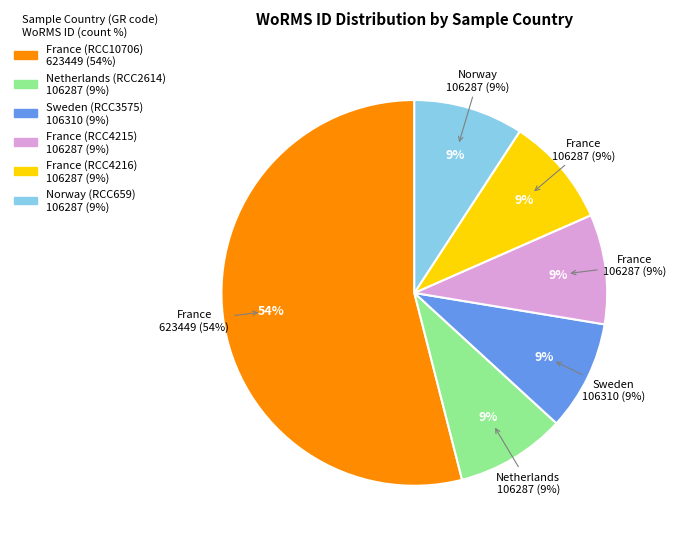

Rank the categories by value from highest to lowest.

France (RCC10706), Sweden (RCC3575), Netherlands (RCC2614), France (RCC4215), France (RCC4216), Norway (RCC659)